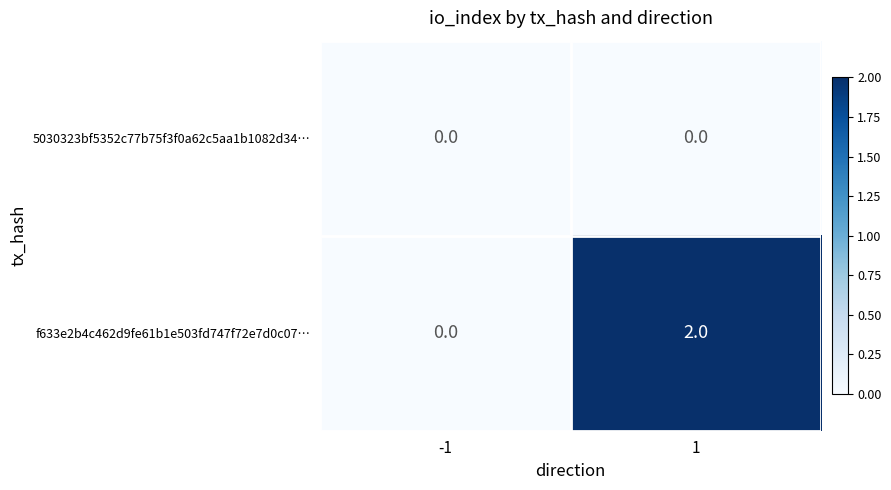

Reading right to left, extract all data points from this chart.

5030323bf5352c77b75f3f0a62c5aa1b1082d34…: 0	0
f633e2b4c462d9fe61b1e503fd747f72e7d0c07…: 2	0